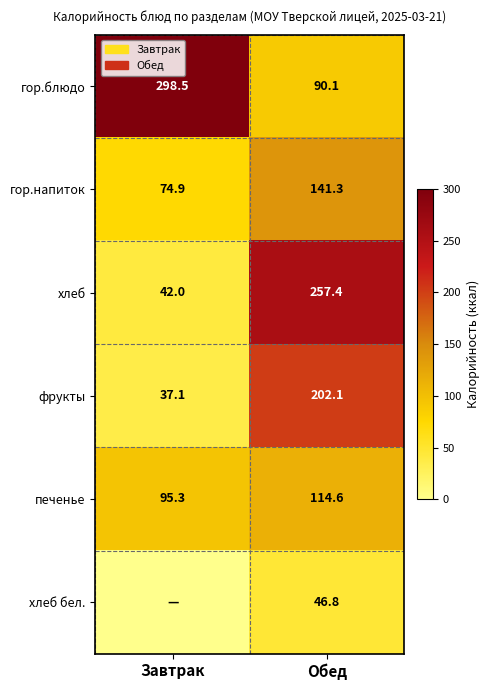

Count the number of categories in the chart.

2